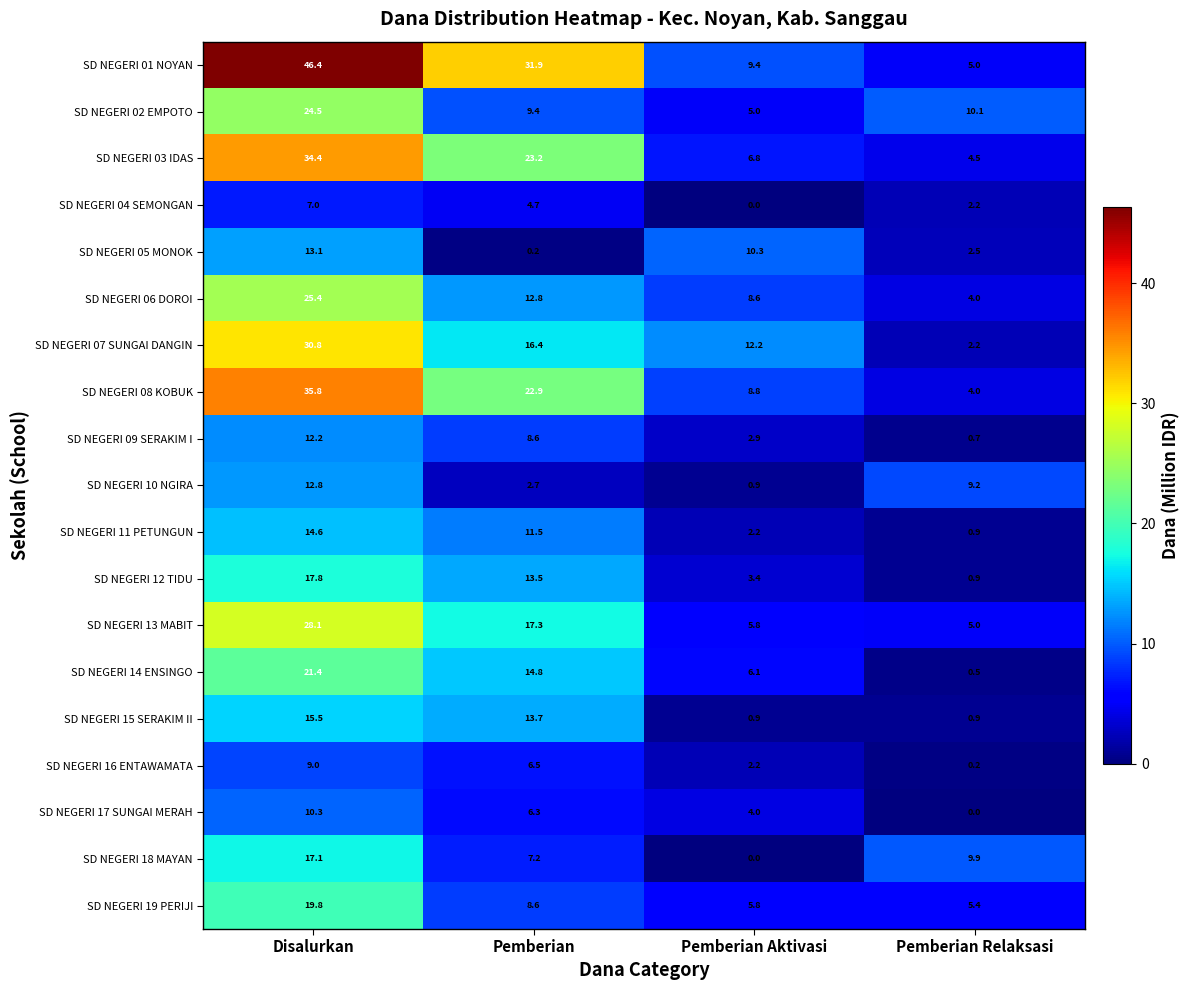

What is the greatest value displayed?

46.4